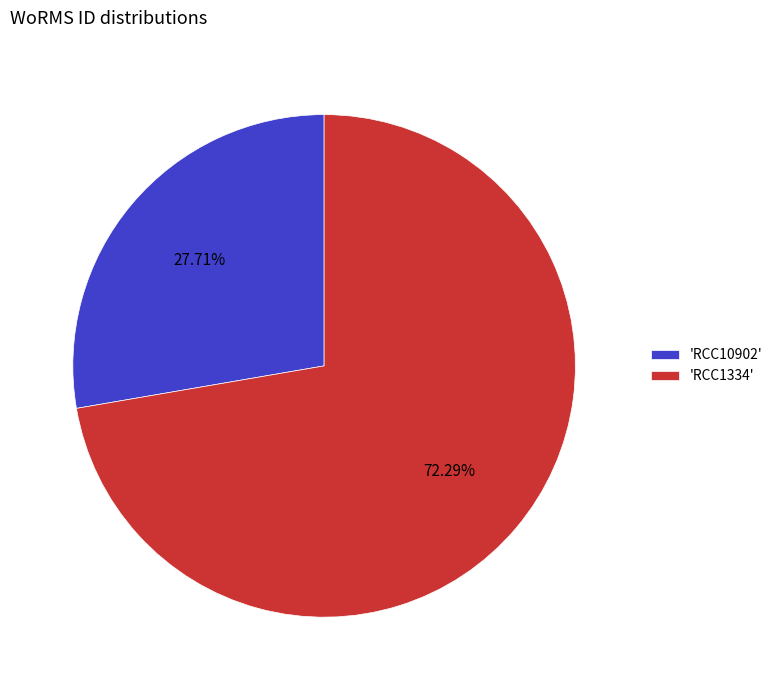

Rank the categories by value from highest to lowest.

'RCC1334', 'RCC10902'